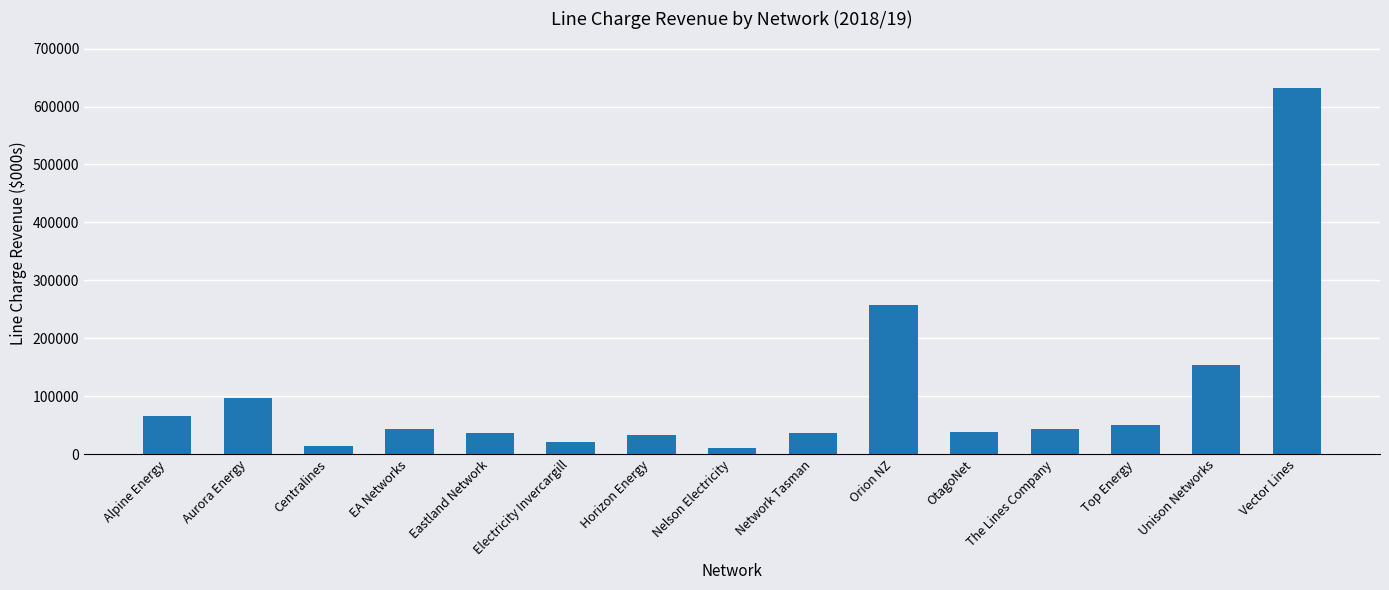

Which category has the highest value across all series?

Vector Lines